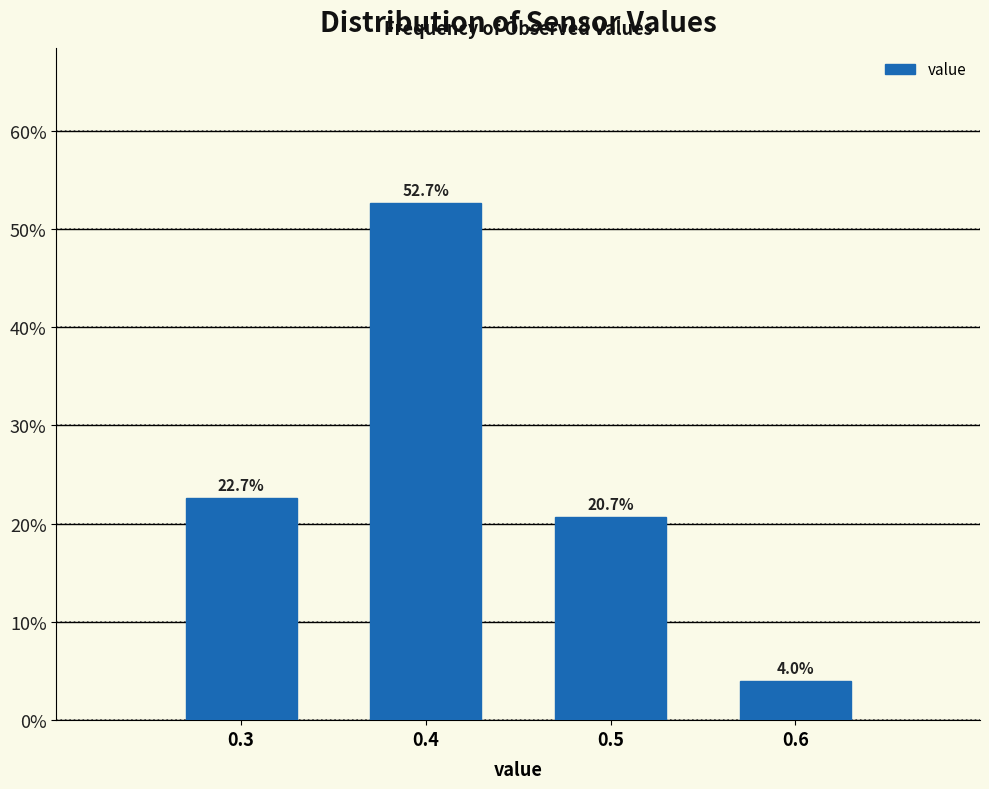

Reading left to right, transcribe all the data shown in this chart.

22.7	52.7	20.7	4.0